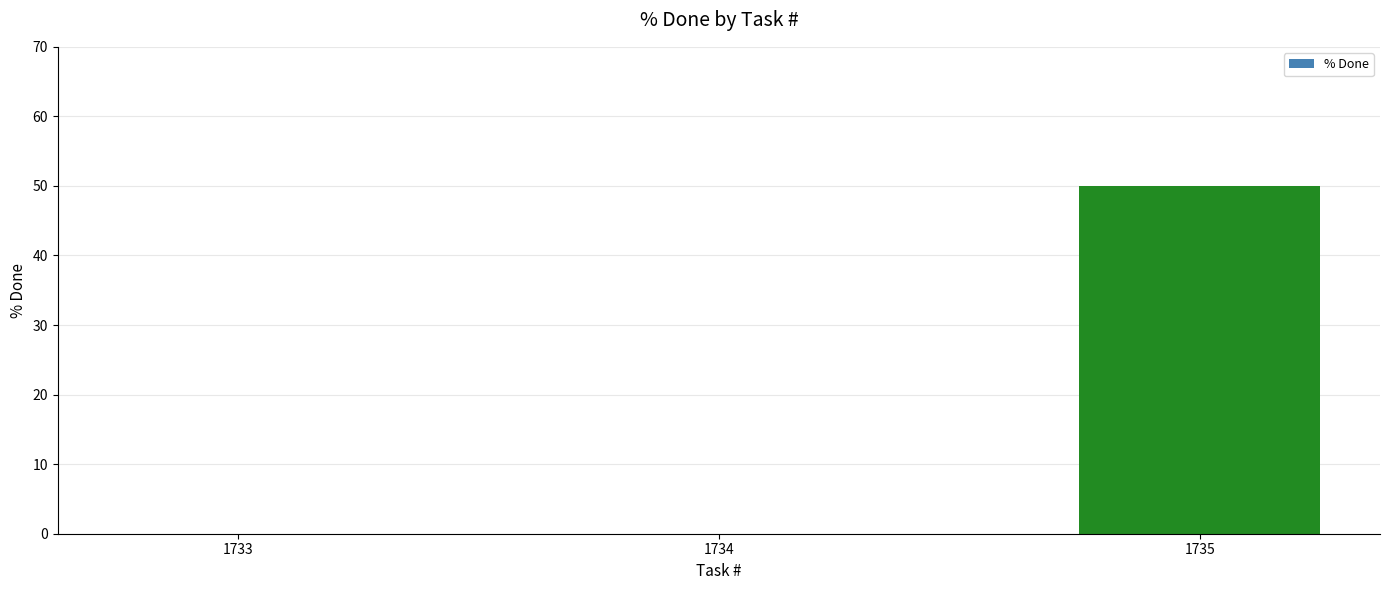

Reading left to right, what are all the values shown in this chart?

0	0	50